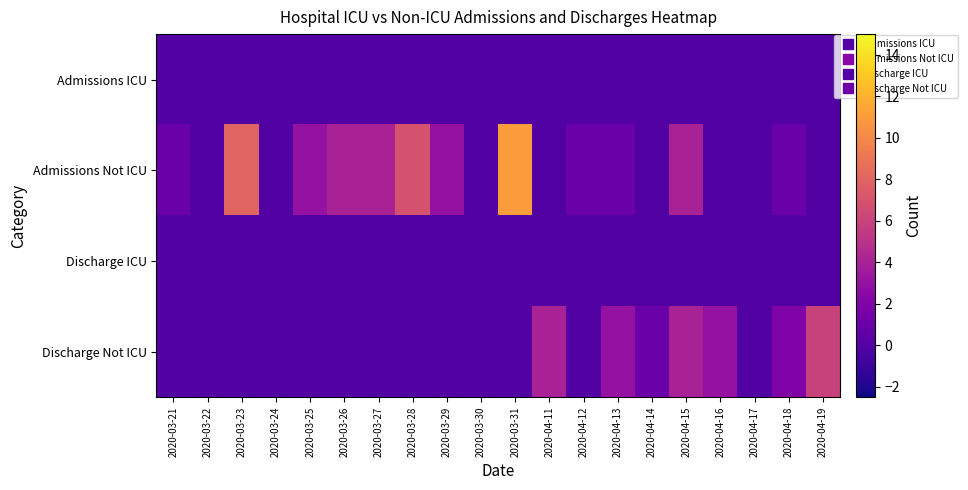

Which category has the highest value across all series?

2020-03-31